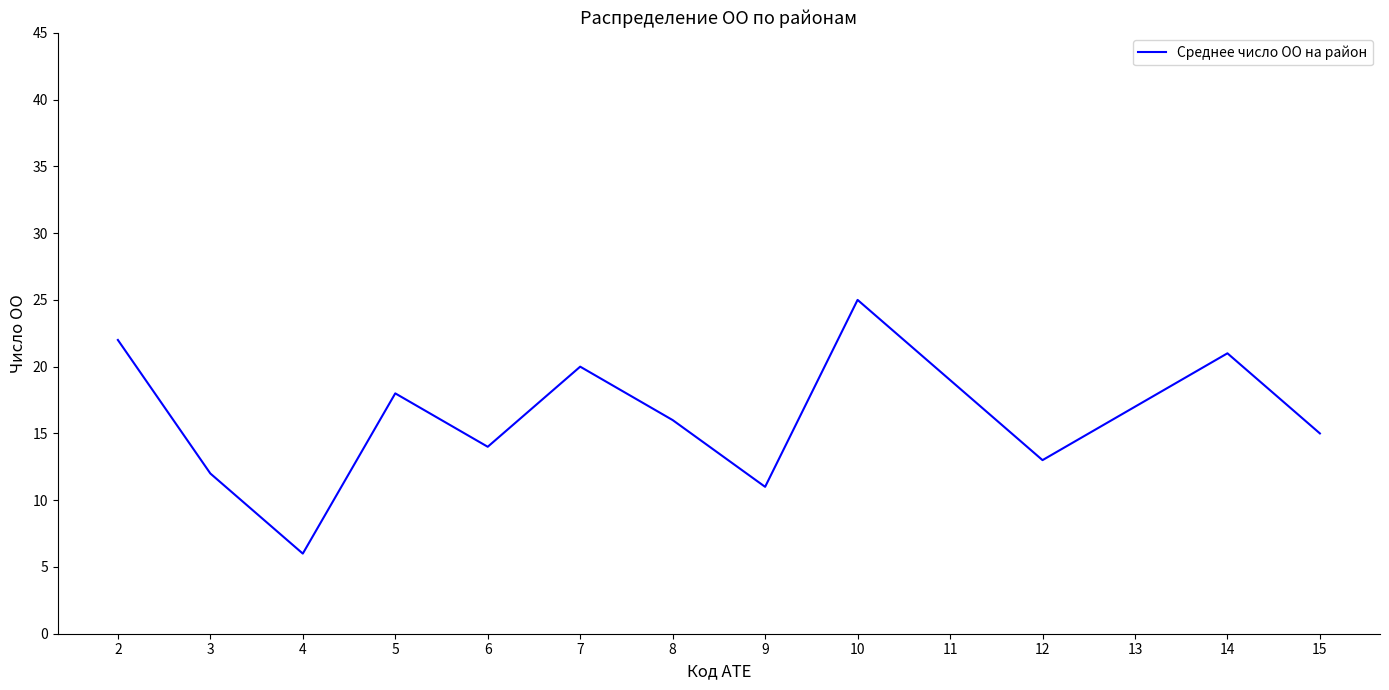

Reading left to right, extract all data points from this chart.

22	12	6	18	14	20	16	11	25	19	13	17	21	15